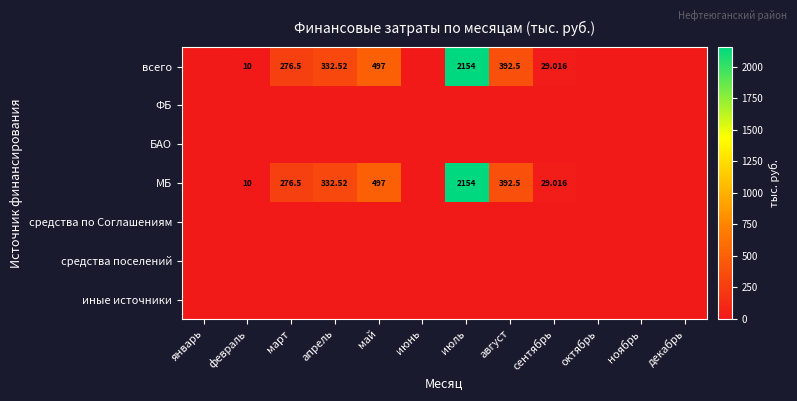

How many data points does each series have?

12